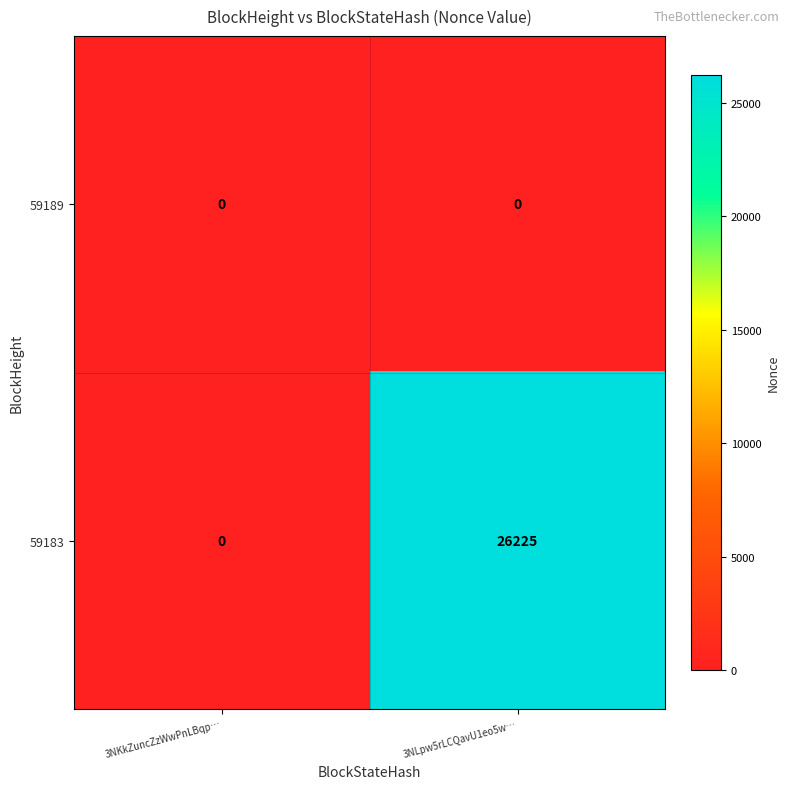

Which series has the largest range (max minus min)?

59183